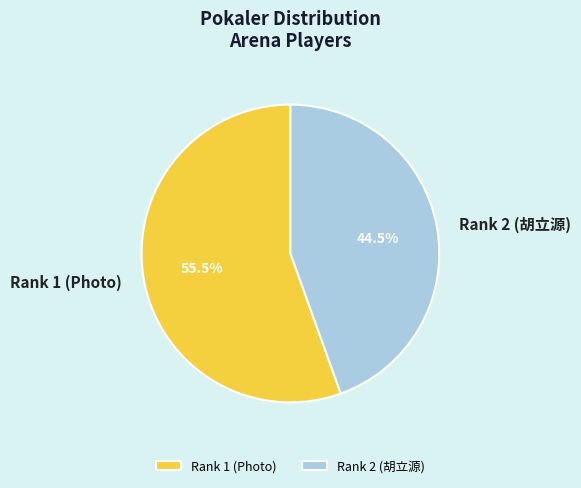

Does Rank 2 (胡立源) represent more than half of the total?

No